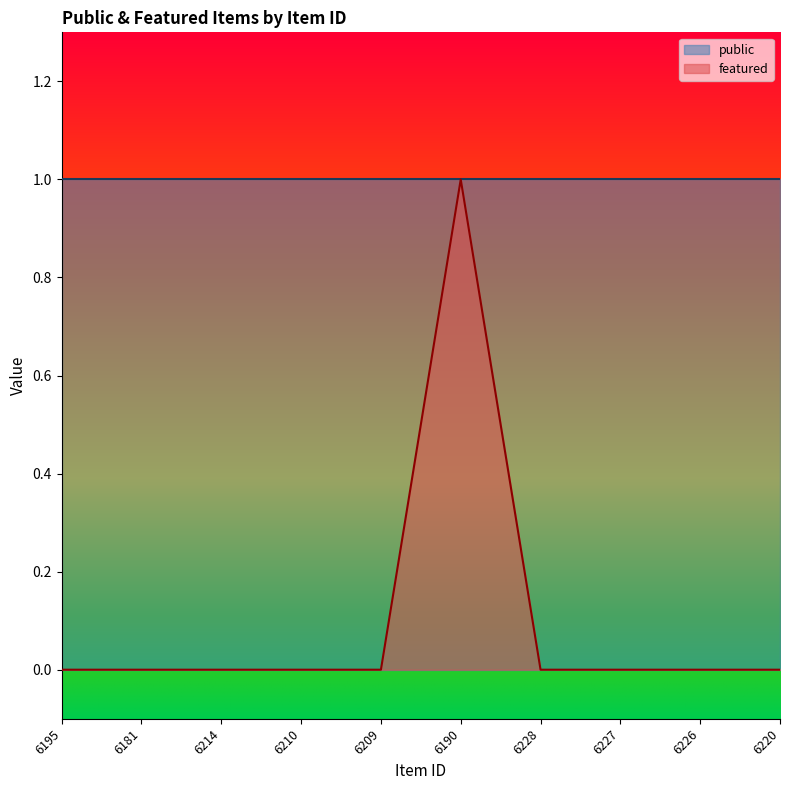

How many interior local peaks (higher than both neighbors) does the data have?

1